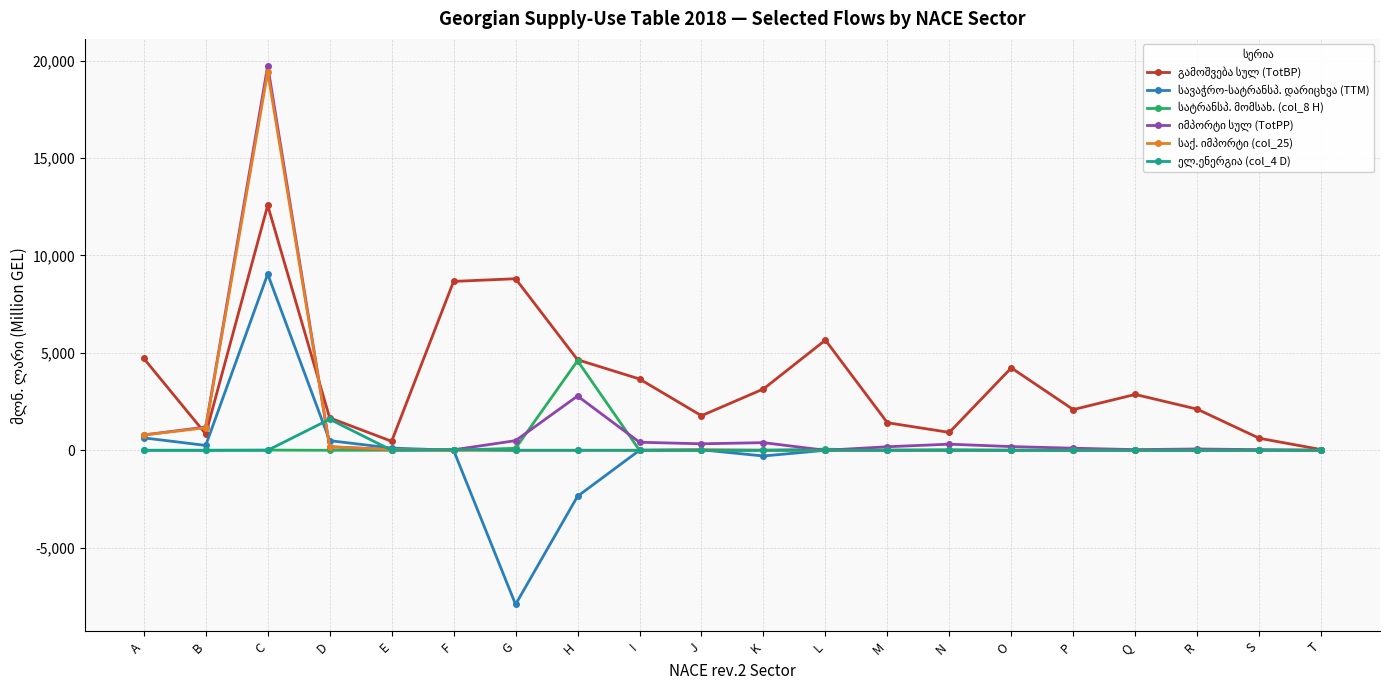

At which category is the sum across all series the highest?

C